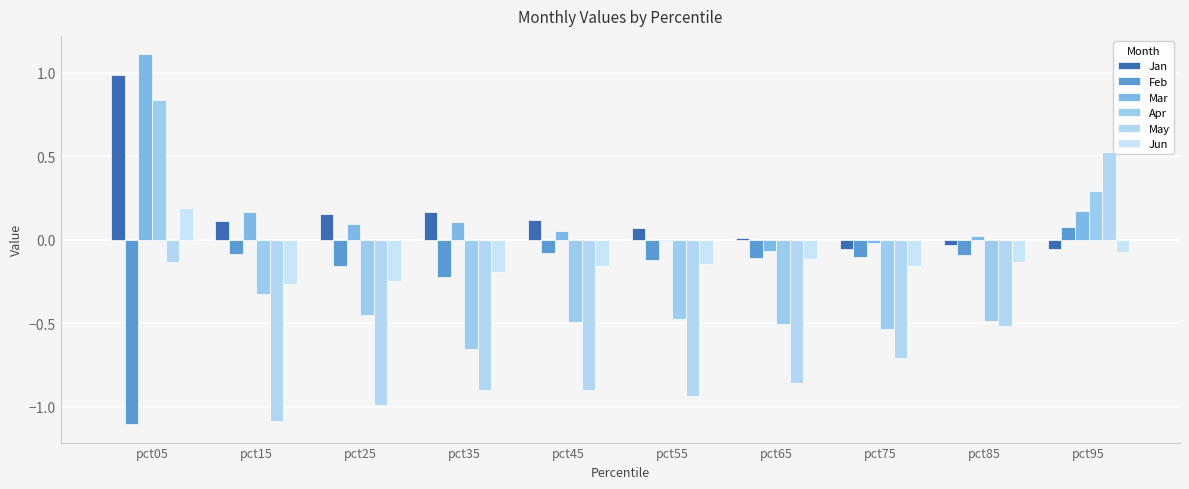

Is the value of Jan at pct05 greater than the value of Jun at pct05?

Yes